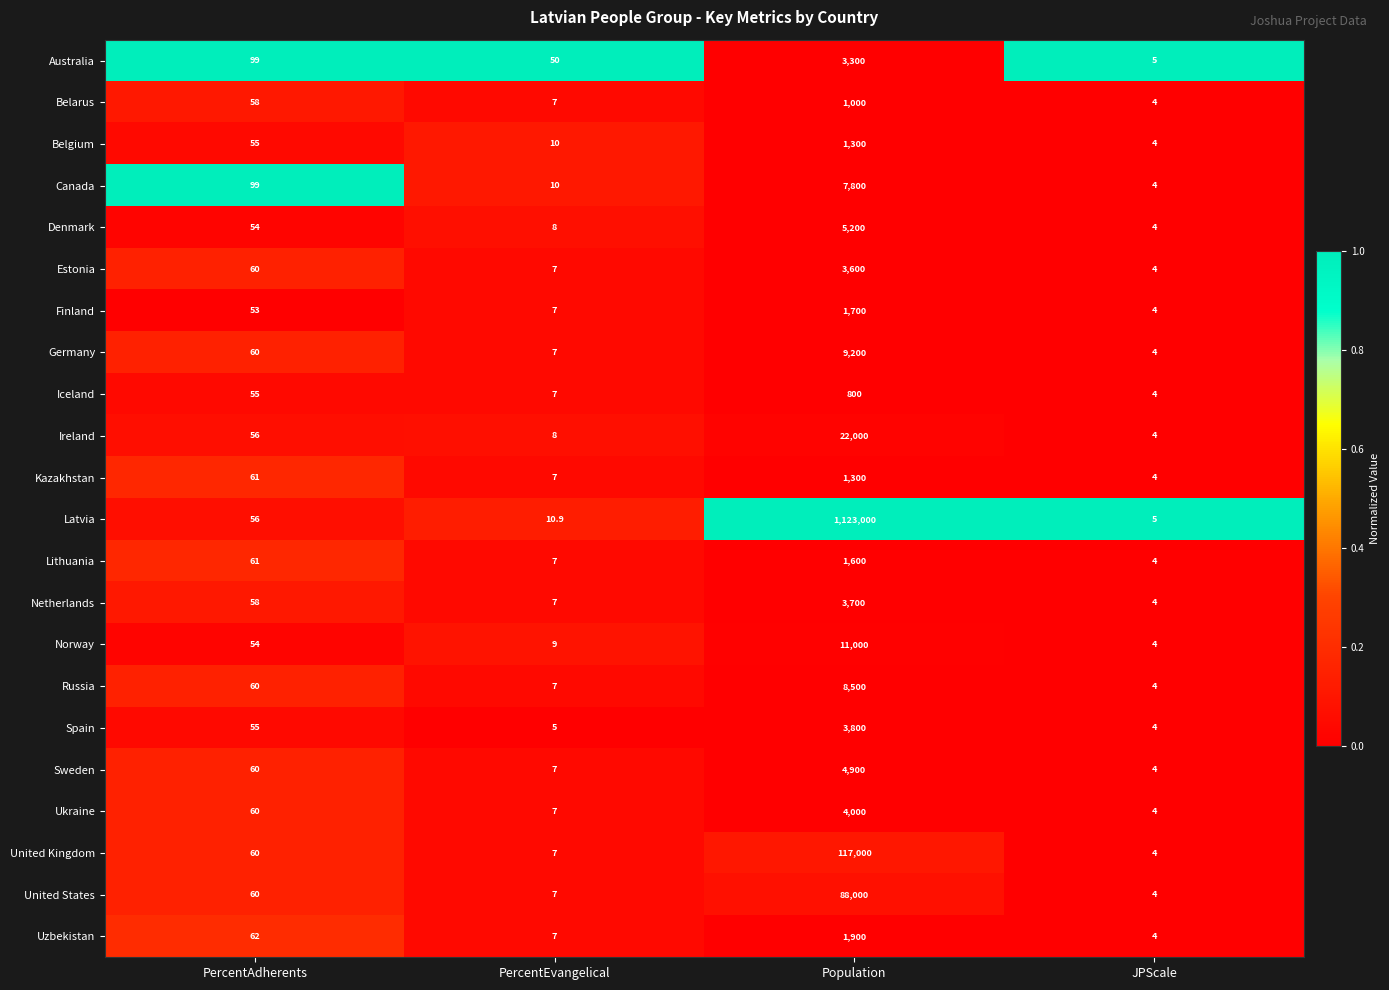

At which category does the chart reach its peak across all series?

Population